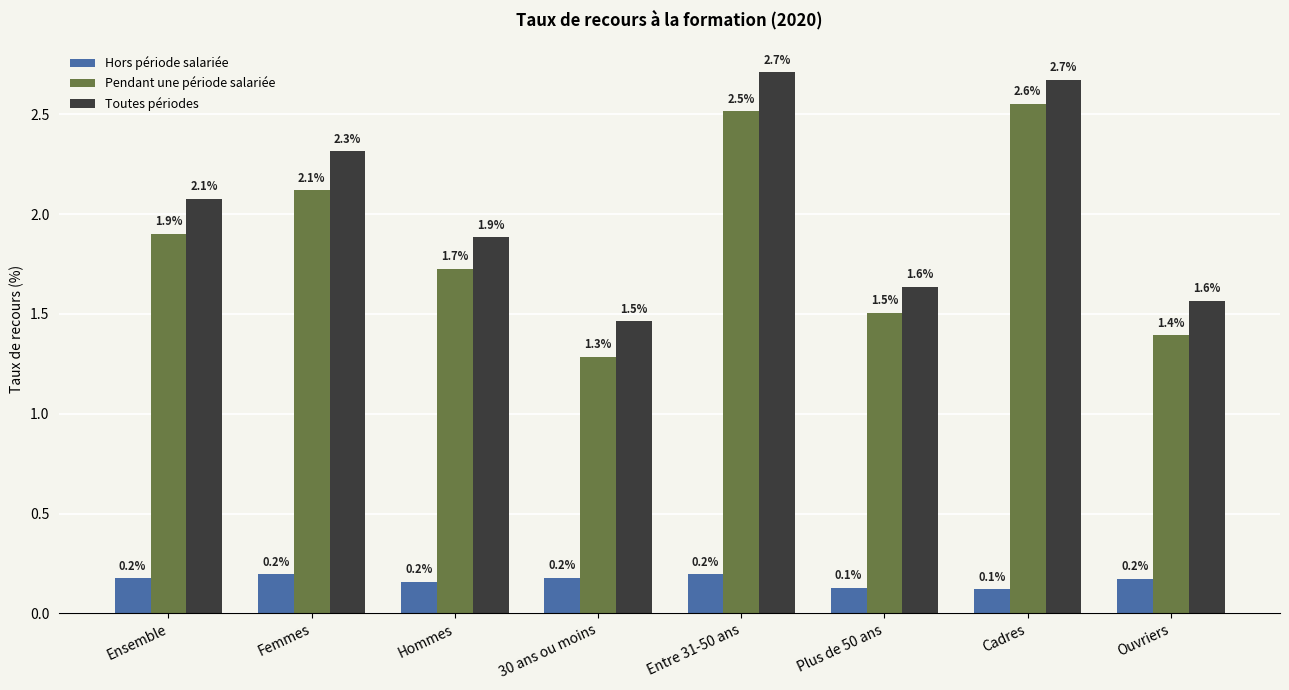

What is the lowest value of the Hors période salariée series?

0.1